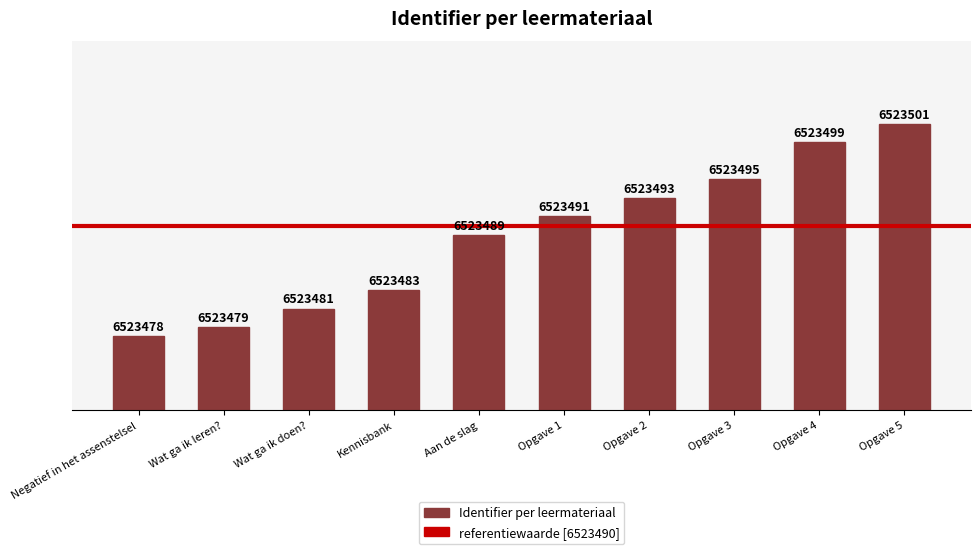

Are the bars horizontal?

No